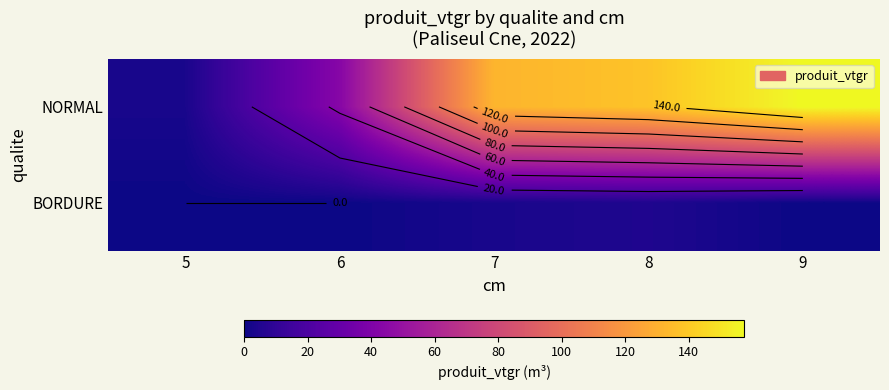

Is the value of NORMAL at 6 greater than the value of BORDURE at 5?

Yes